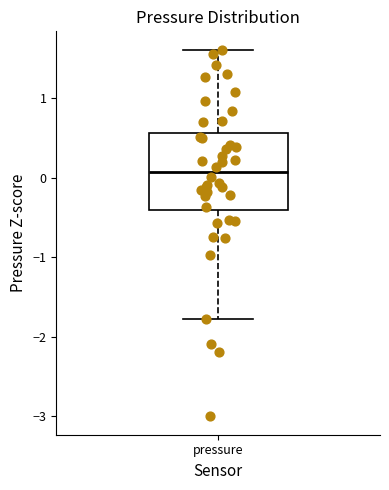

Transcribe this box plot: give where the median line is, the range the box spans, and where the two whiskers end, as read against the y-axis. The values are not printed on the chart, so give them approximately, as read against the axis.

median 0.1, box -0.4 to 0.6, whiskers -1.8 to 1.6